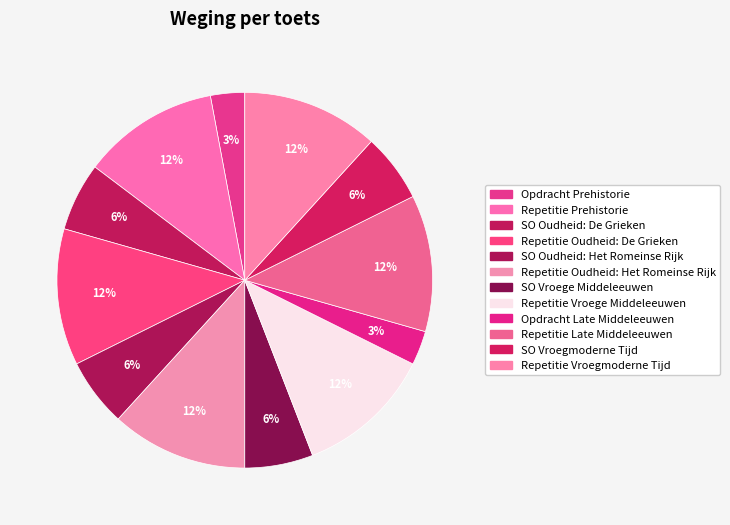

How many slices are in this pie chart?

12